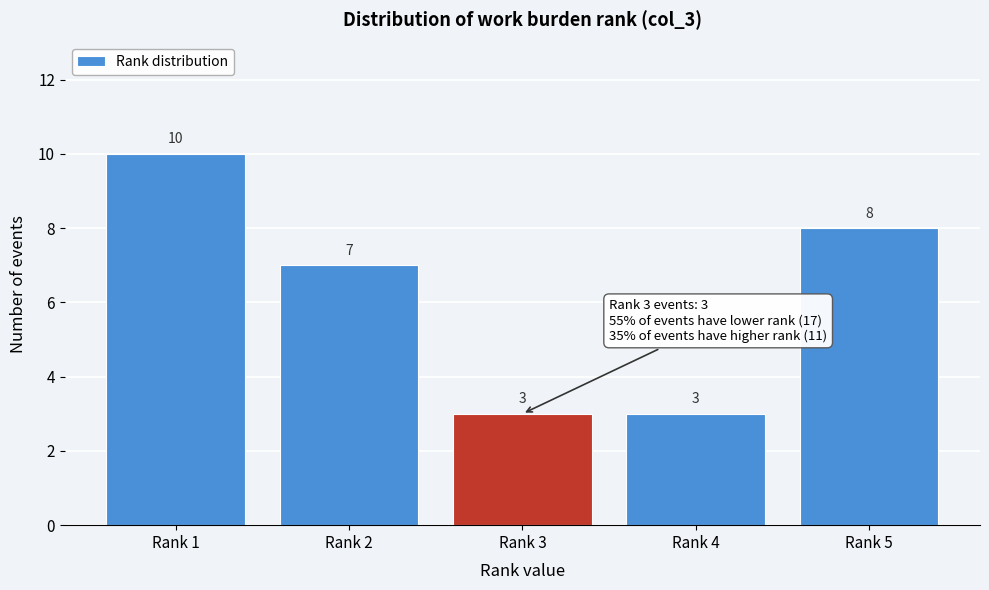

Reading right to left, transcribe all the data shown in this chart.

Rank 5=8	Rank 4=3	Rank 3=3	Rank 2=7	Rank 1=10